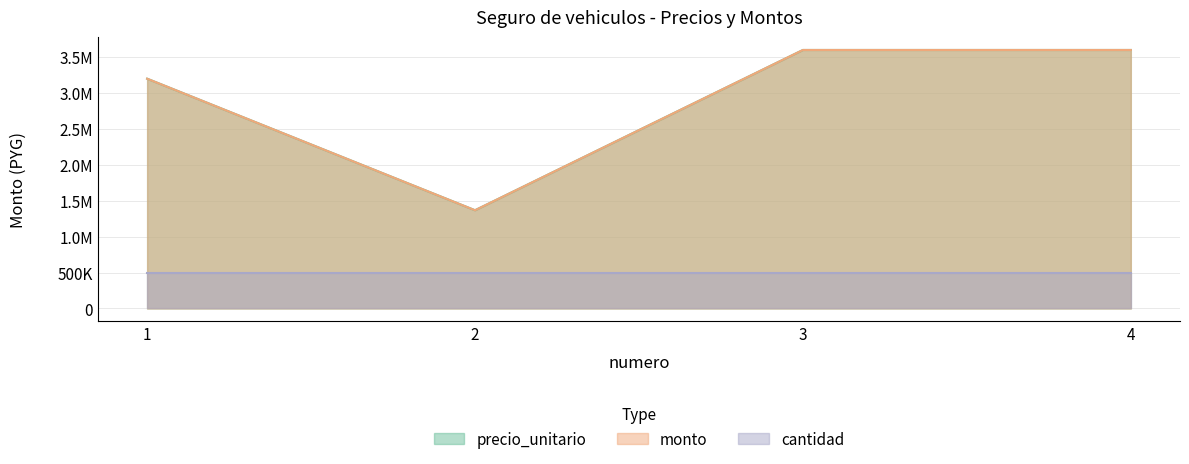

Between 2 and 3, which is larger?

3